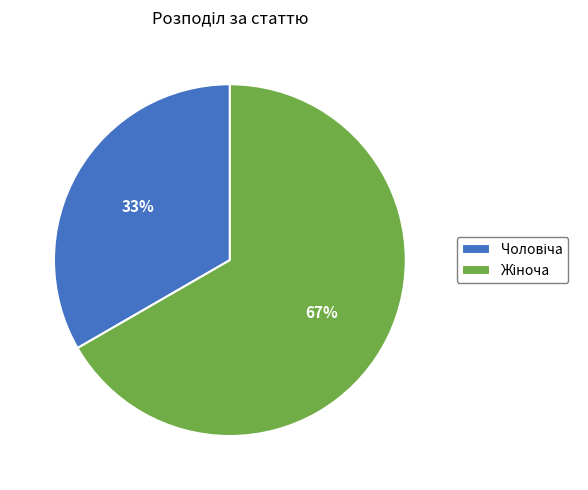

To the nearest percent, what is the average slice percentage?

50%